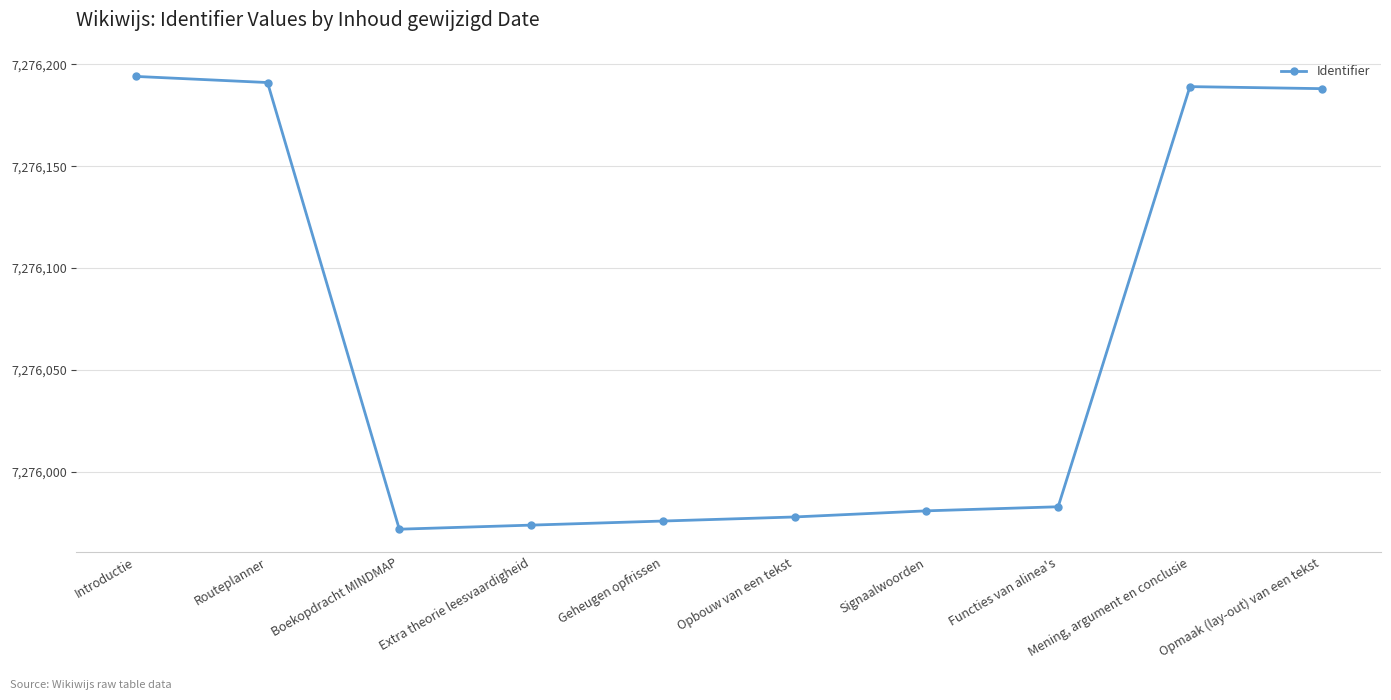

How many lines are shown in the chart?

1